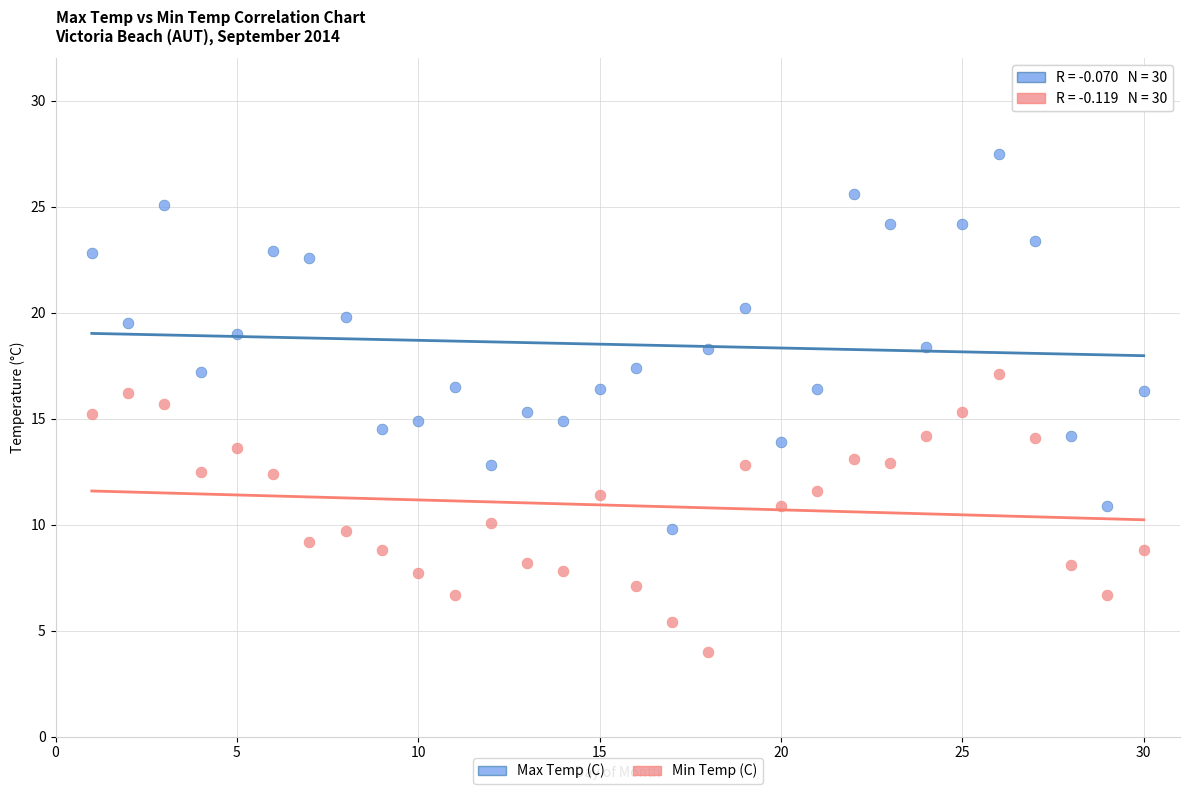

Across all data points, what is the range of Y values (max minus min)?

23.5